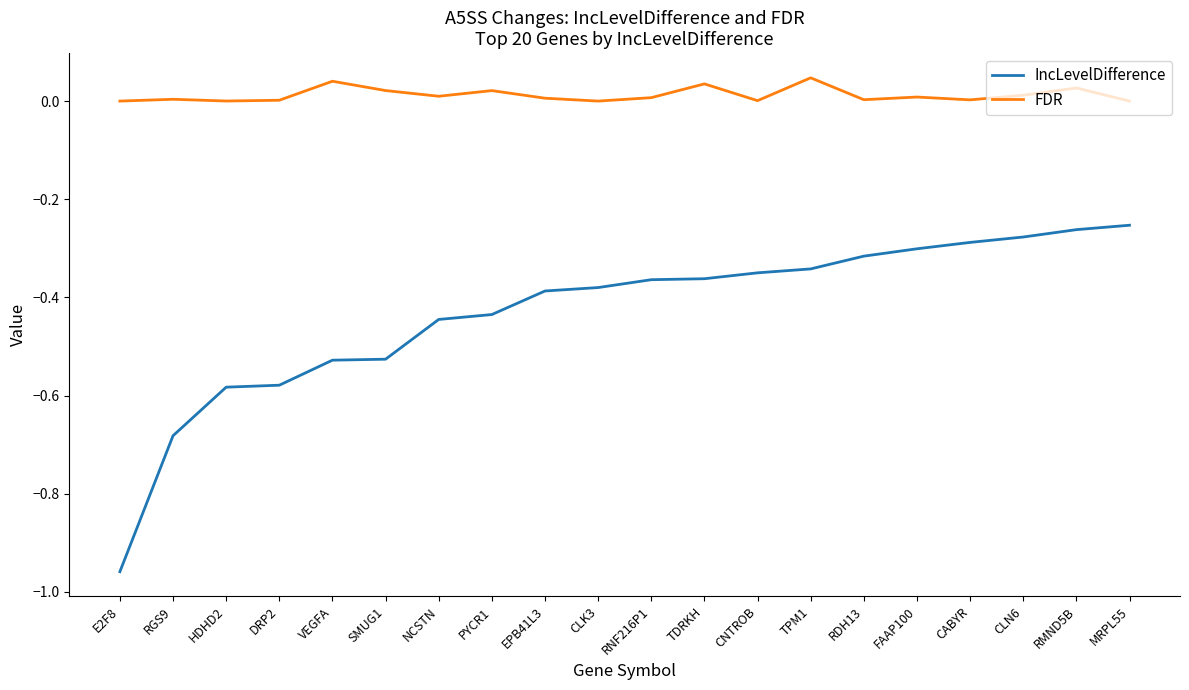

Which category has the lowest value across all series?

E2F8